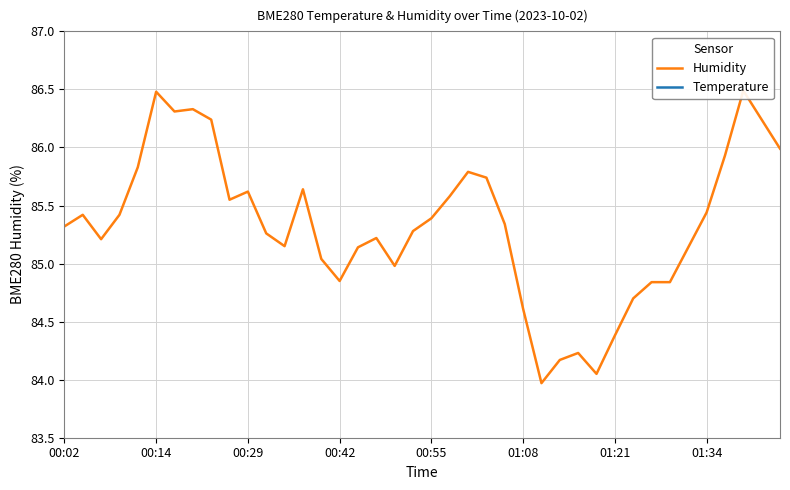

True or false: BME280 Humidity has more than 1 interior local peaks.

True